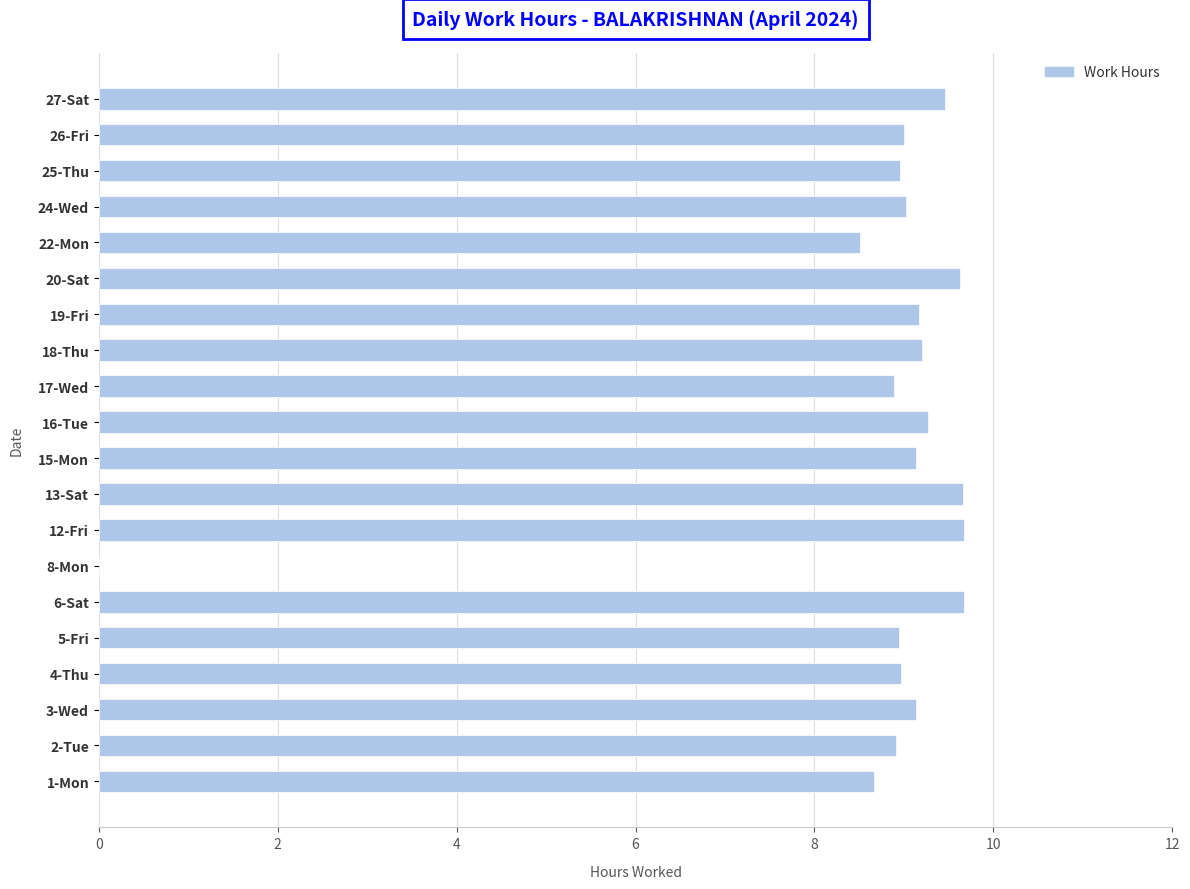

What is the change in value from 12-Fri to 25-Thu?

-0.7